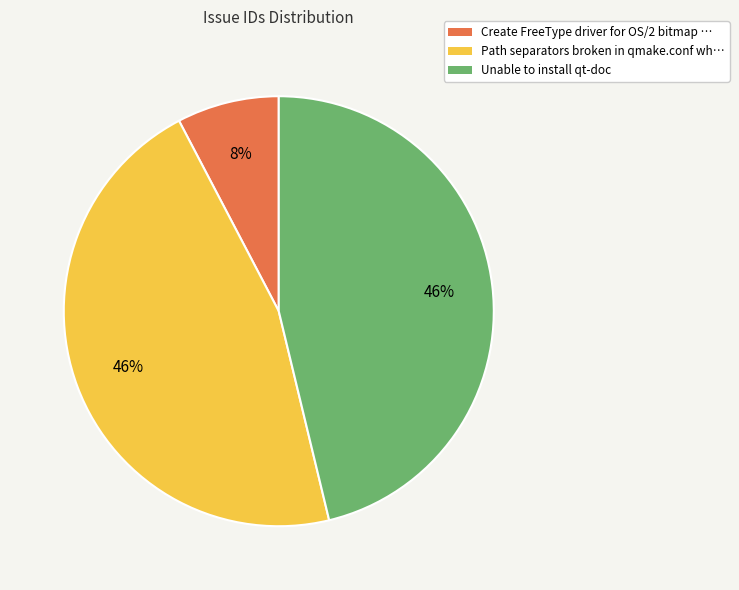

Between Path separators broken in qmake.conf wh… and Create FreeType driver for OS/2 bitmap …, which is larger?

Path separators broken in qmake.conf wh…